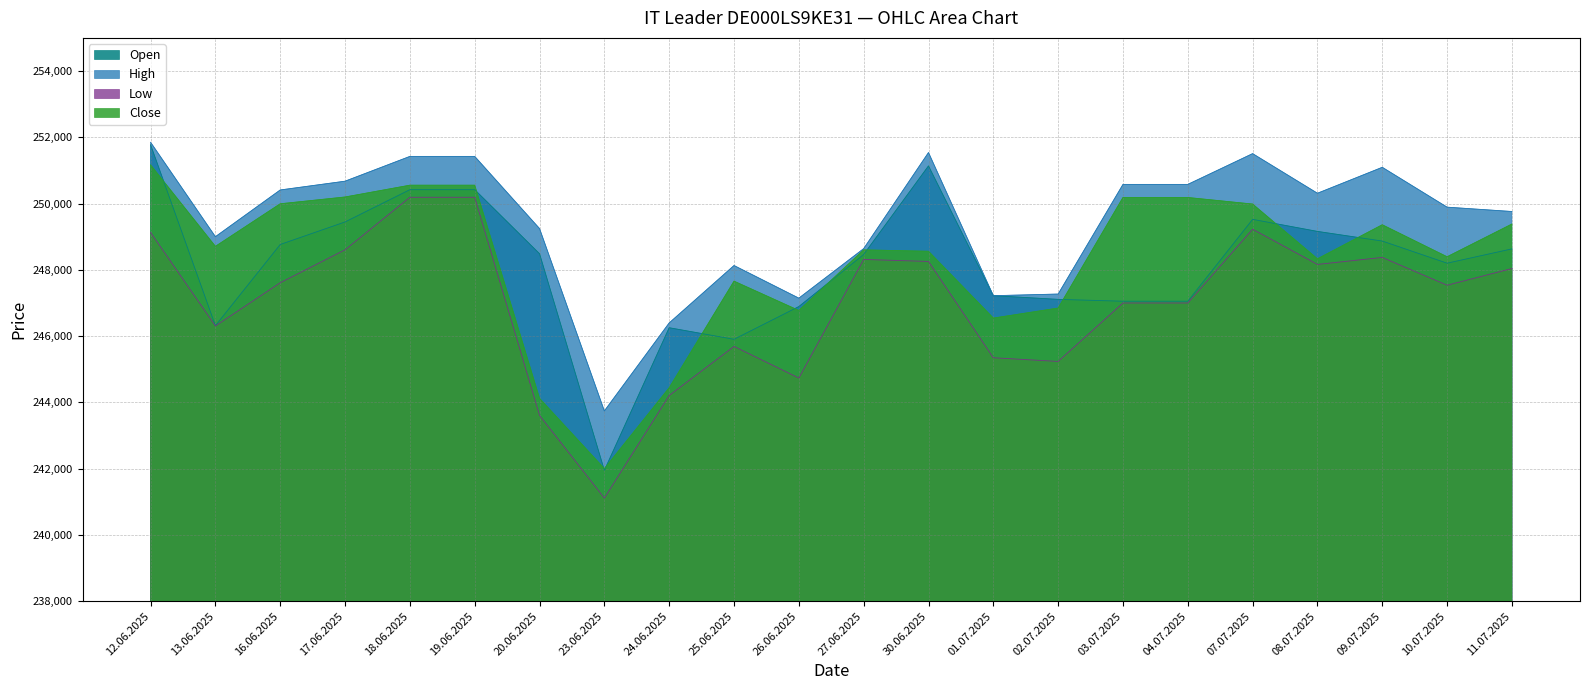

What is the difference between the Open values at 30.06.2025 and 04.07.2025?

4084